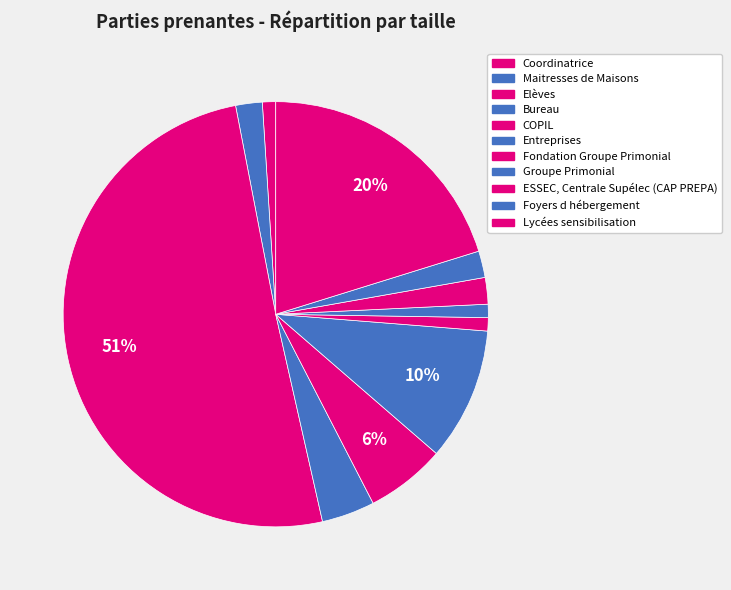

How many slices are in this pie chart?

11